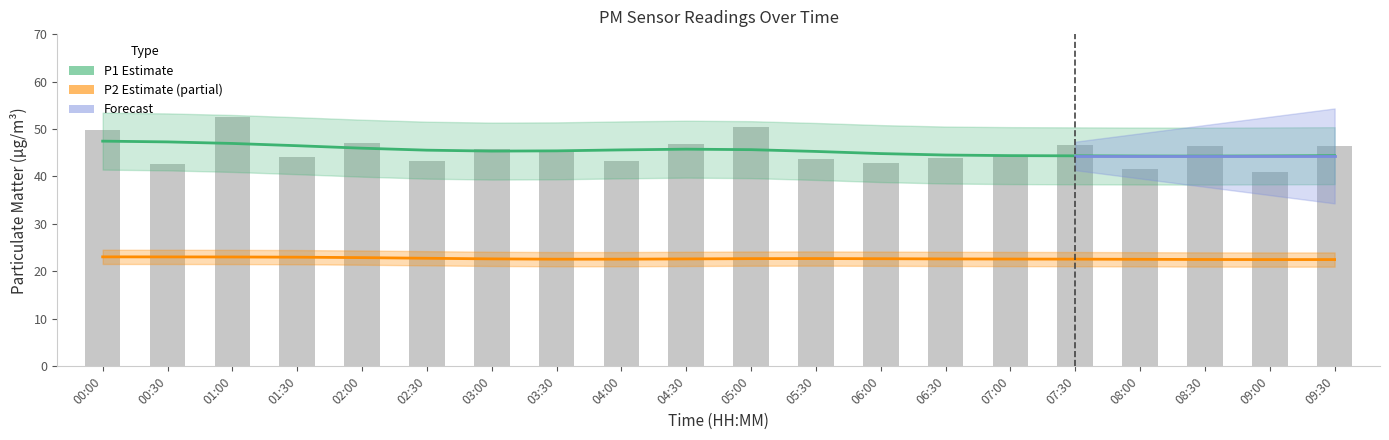

Does the chart contain any negative values?

No